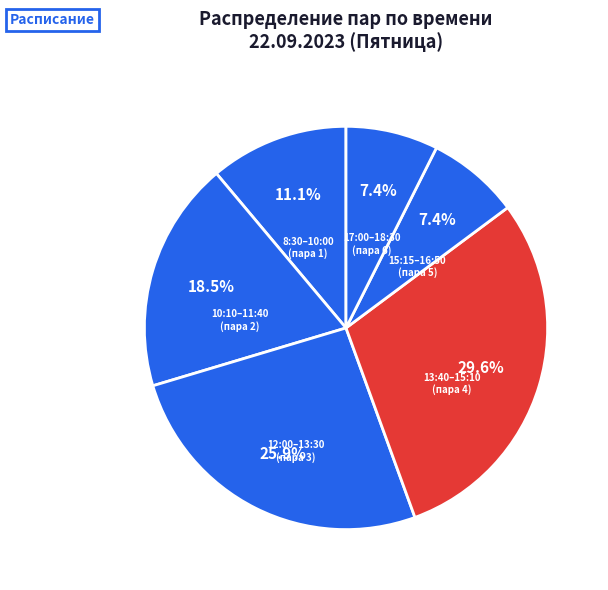

What is the total percentage of 17:00–18:30 (пара 6) and 15:15–16:50 (пара 5)?

14.8%